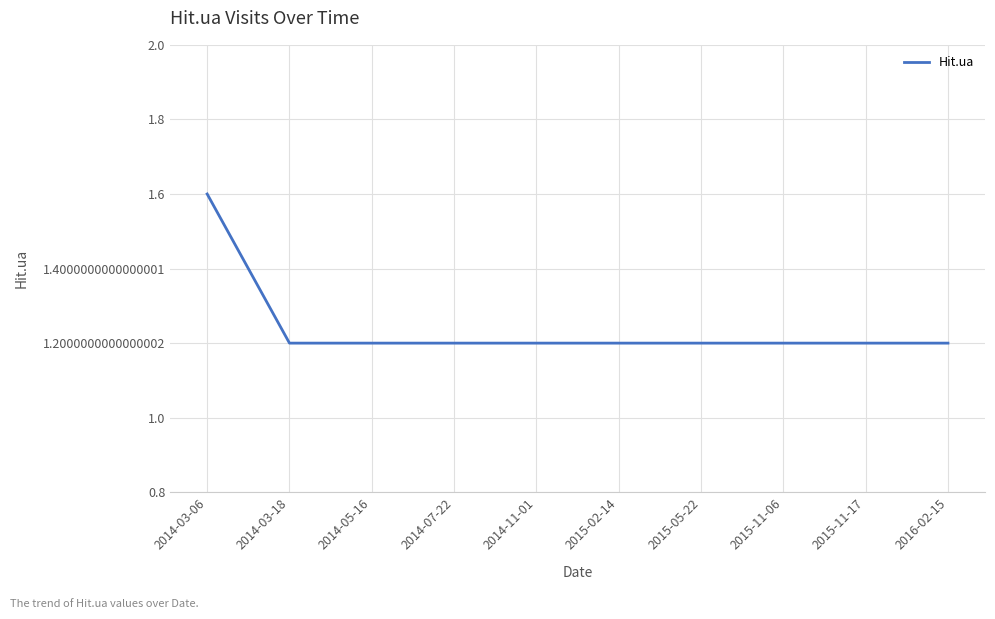

Does the chart display data point markers on the line(s)?

No